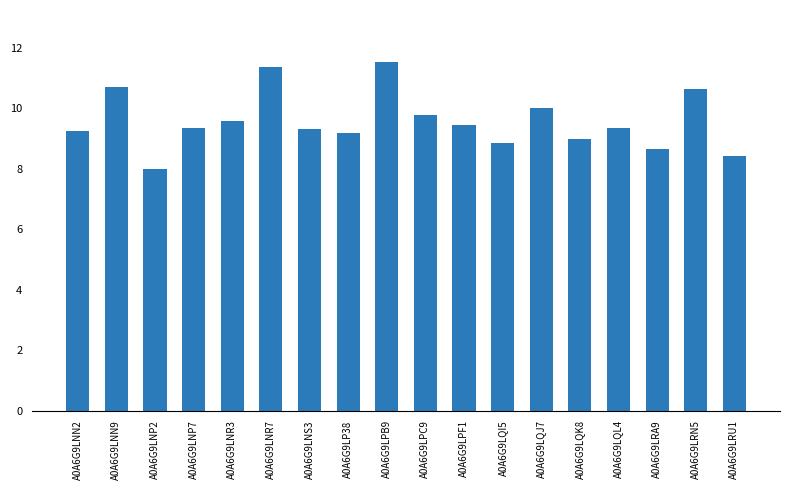

What is the label of the 9th bar from the left?

A0A6G9LPB9